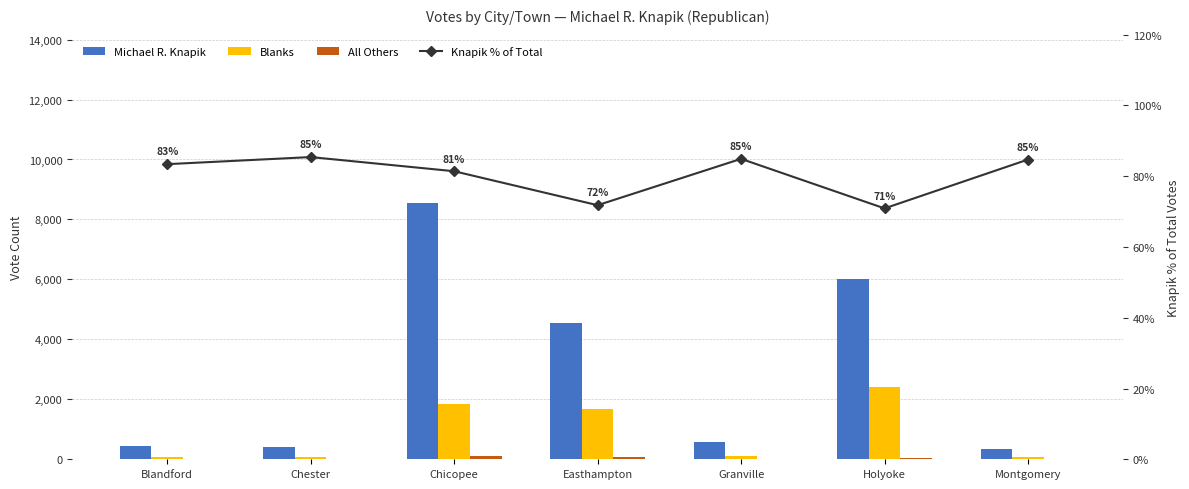

Is the value of Knapik % of Total at Chicopee greater than the value of Blanks at Blandford?

No